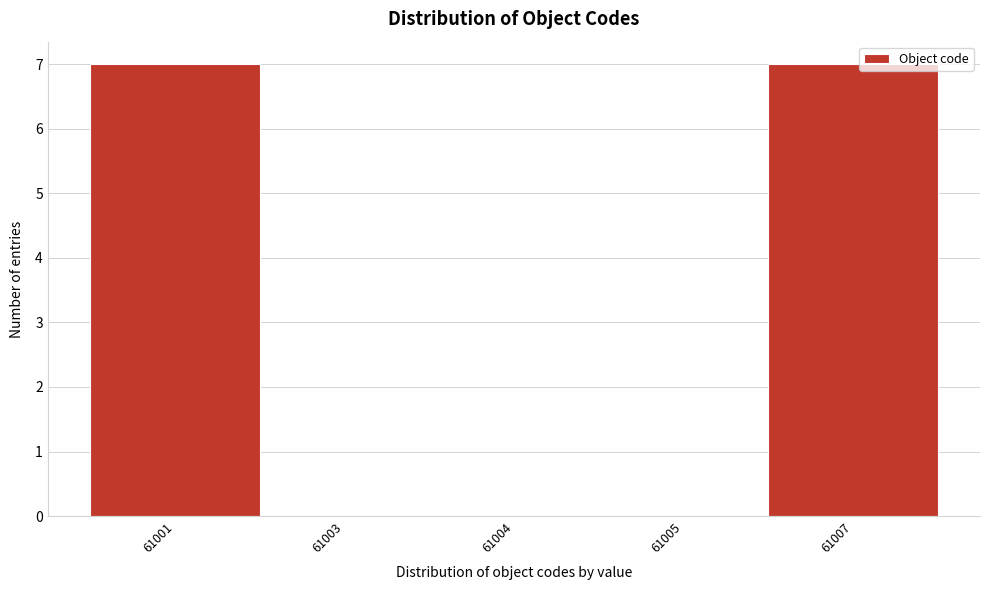

Reading right to left, list all the values displayed in this chart.

61007=7	61005=0	61004=0	61003=0	61001=7